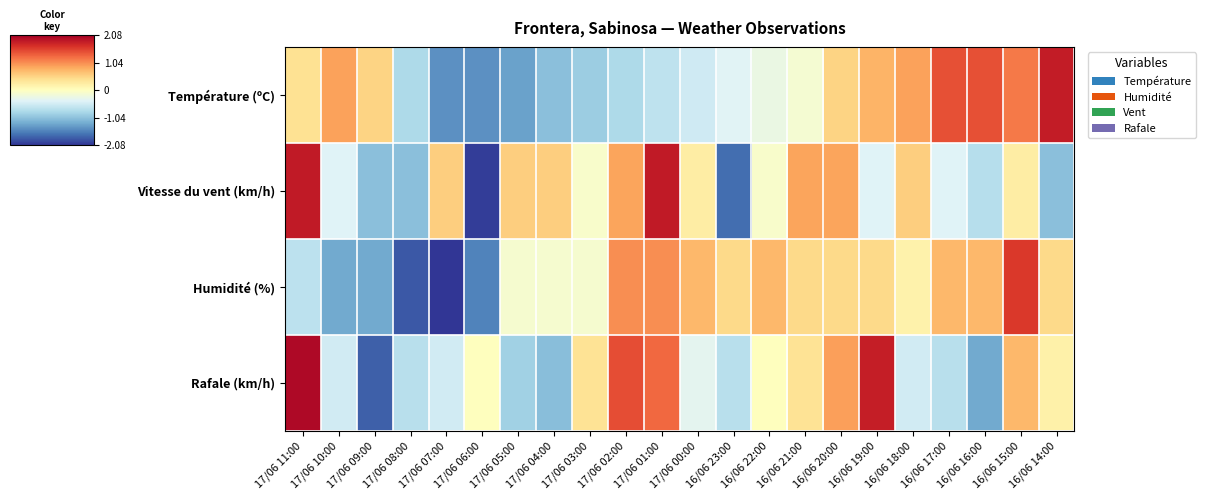

Reading left to right, extract all data points from this chart.

Température (ºC): 17/06 11:00=0.4	17/06 10:00=0.9	17/06 09:00=0.5	17/06 08:00=-0.8	17/06 07:00=-1.5	17/06 06:00=-1.5	17/06 05:00=-1.3	17/06 04:00=-1.1	17/06 03:00=-0.9	17/06 02:00=-0.8	17/06 01:00=-0.7	17/06 00:00=-0.5	16/06 23:00=-0.4	16/06 22:00=-0.3	16/06 21:00=-0.1	16/06 20:00=0.5	16/06 19:00=0.8	16/06 18:00=0.9	16/06 17:00=1.4	16/06 16:00=1.4	16/06 15:00=1.2	16/06 14:00=1.8
Vitesse du vent (km/h): 17/06 11:00=1.9	17/06 10:00=-0.4	17/06 09:00=-1.1	17/06 08:00=-1.1	17/06 07:00=0.6	17/06 06:00=-2.0	17/06 05:00=0.6	17/06 04:00=0.6	17/06 03:00=-0.1	17/06 02:00=0.9	17/06 01:00=1.9	17/06 00:00=0.2	16/06 23:00=-1.7	16/06 22:00=-0.1	16/06 21:00=0.9	16/06 20:00=0.9	16/06 19:00=-0.4	16/06 18:00=0.6	16/06 17:00=-0.4	16/06 16:00=-0.7	16/06 15:00=0.2	16/06 14:00=-1.1
Humidité (%): 17/06 11:00=-0.7	17/06 10:00=-1.3	17/06 09:00=-1.3	17/06 08:00=-1.8	17/06 07:00=-2.1	17/06 06:00=-1.6	17/06 05:00=-0.1	17/06 04:00=-0.1	17/06 03:00=-0.1	17/06 02:00=1.0	17/06 01:00=1.0	17/06 00:00=0.7	16/06 23:00=0.5	16/06 22:00=0.7	16/06 21:00=0.5	16/06 20:00=0.5	16/06 19:00=0.5	16/06 18:00=0.2	16/06 17:00=0.7	16/06 16:00=0.7	16/06 15:00=1.6	16/06 14:00=0.5
Rafale (km/h): 17/06 11:00=2.0	17/06 10:00=-0.5	17/06 09:00=-1.8	17/06 08:00=-0.7	17/06 07:00=-0.5	17/06 06:00=0.0	17/06 05:00=-0.9	17/06 04:00=-1.1	17/06 03:00=0.4	17/06 02:00=1.5	17/06 01:00=1.3	17/06 00:00=-0.4	16/06 23:00=-0.7	16/06 22:00=0.0	16/06 21:00=0.4	16/06 20:00=0.9	16/06 19:00=1.8	16/06 18:00=-0.5	16/06 17:00=-0.7	16/06 16:00=-1.3	16/06 15:00=0.7	16/06 14:00=0.2